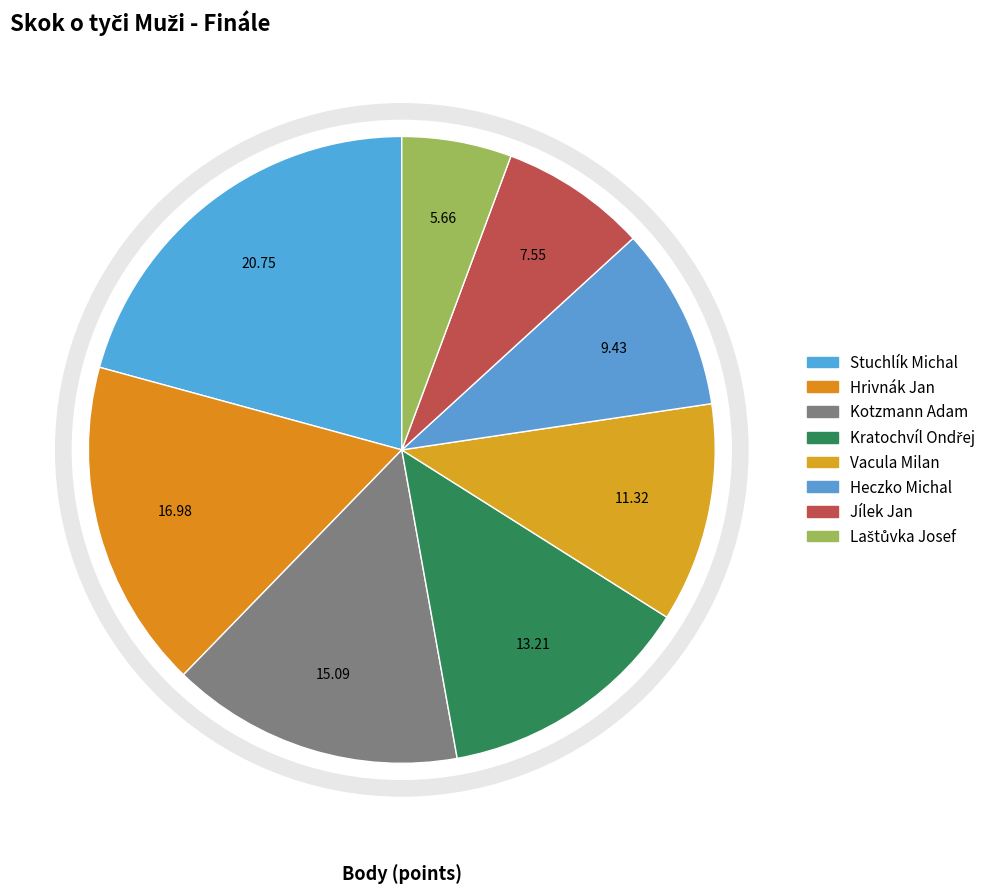

Which category has the smallest portion of the pie?

Laštůvka Josef